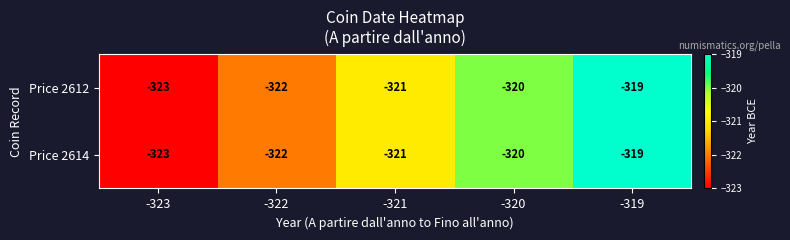

Reading left to right, extract all data points from this chart.

Price 2612: -323=-323	-322=-322	-321=-321	-320=-320	-319=-319
Price 2614: -323=-323	-322=-322	-321=-321	-320=-320	-319=-319